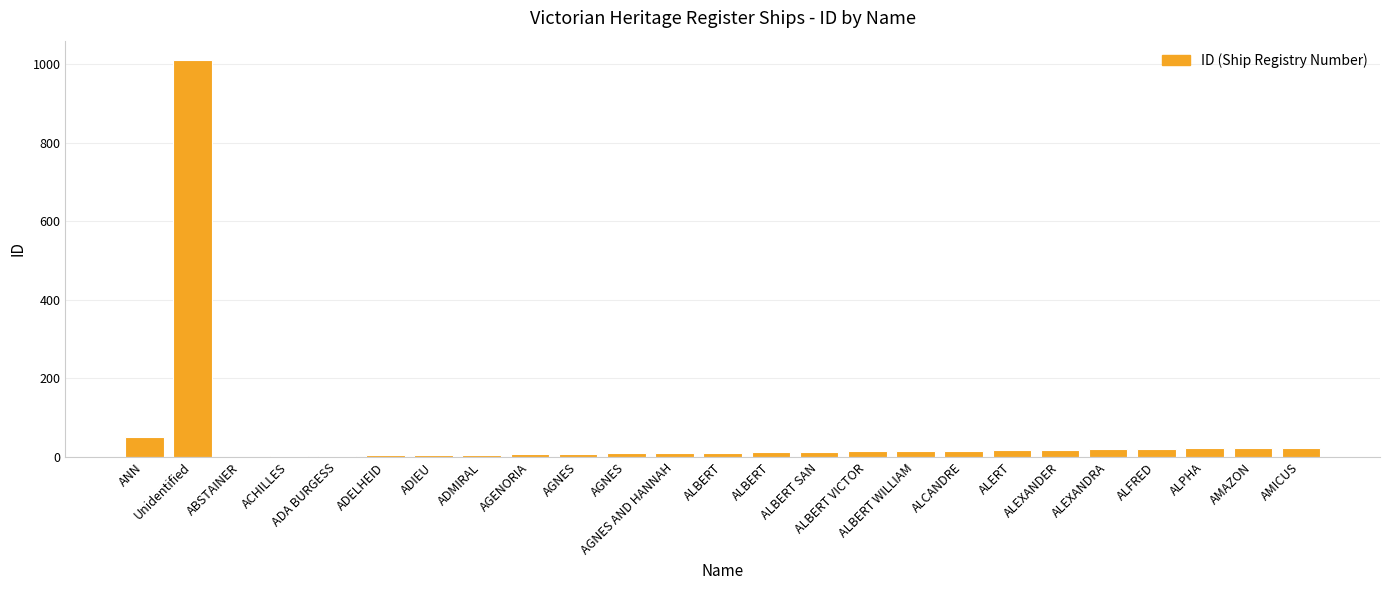

List the labels in order of value, smallest first.

ABSTAINER, ACHILLES, ADA BURGESS, ADELHEID, ADIEU, ADMIRAL, AGENORIA, AGNES, AGNES, AGNES AND HANNAH, ALBERT, ALBERT, ALBERT SAN, ALBERT VICTOR, ALBERT WILLIAM, ALCANDRE, ALERT, ALEXANDER, ALEXANDRA, ALFRED, ALPHA, AMAZON, AMICUS, ANN, Unidentified